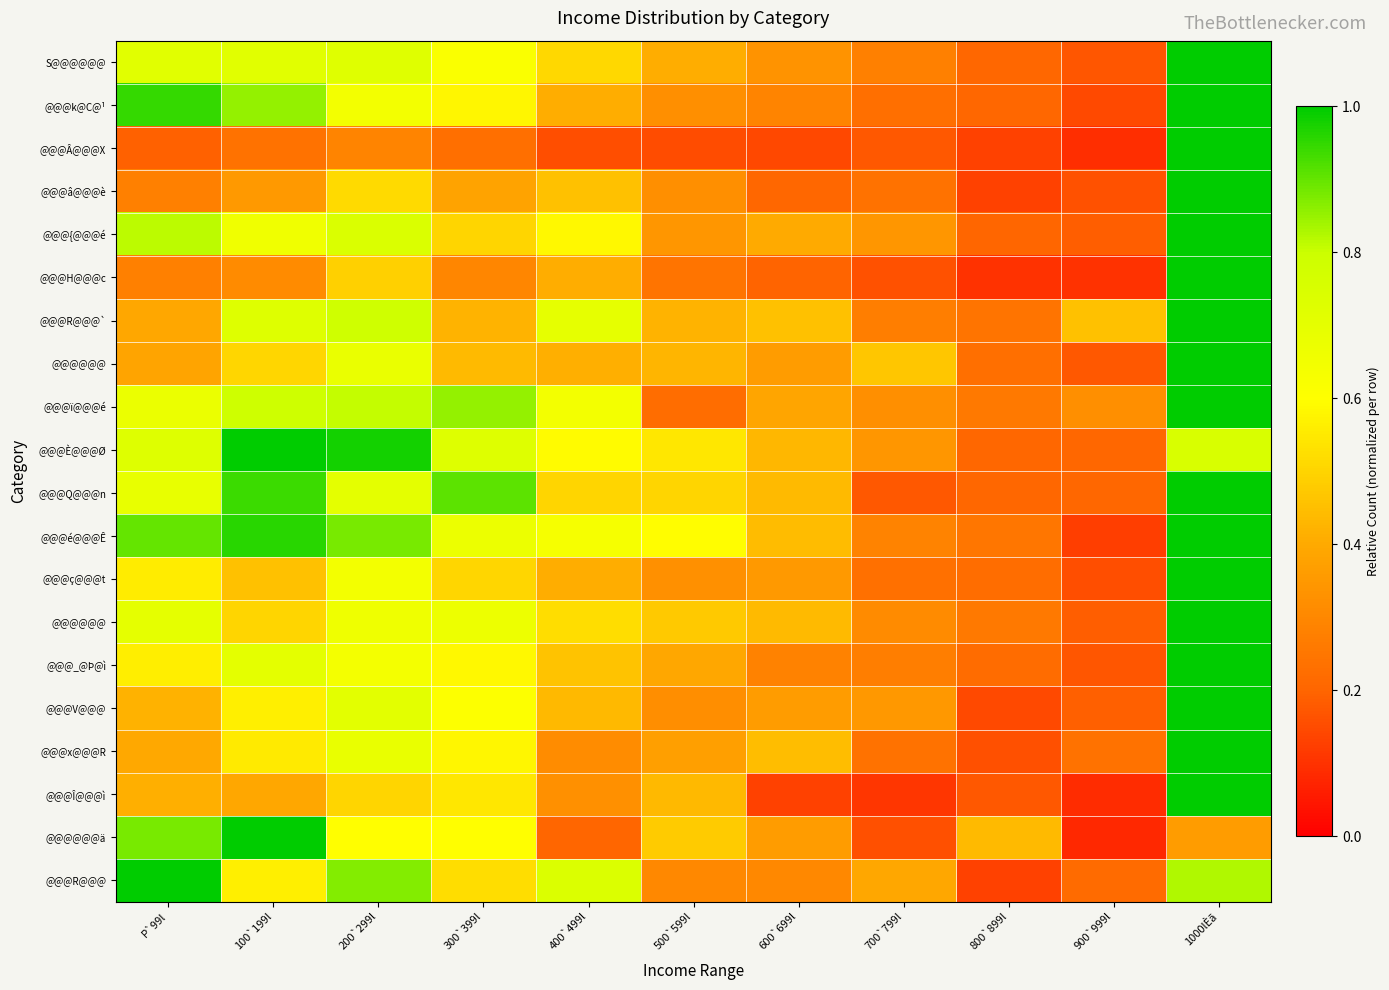

What is the difference between the highest and lowest values at 500`599l?

0.4